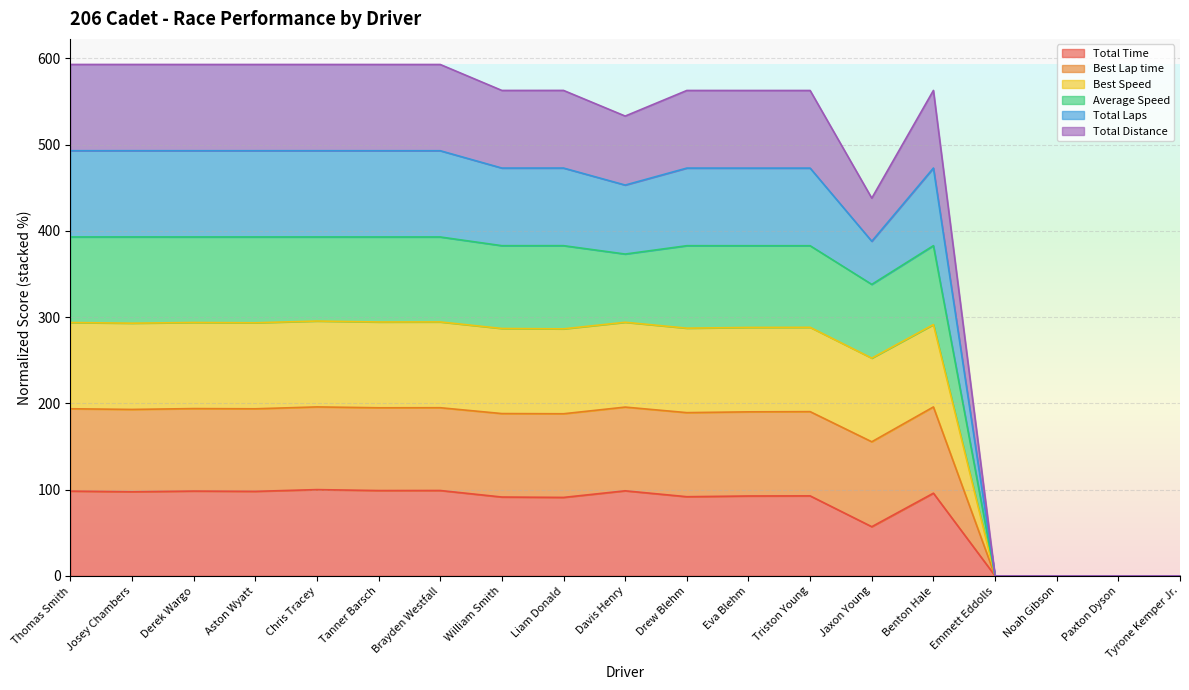

Which label corresponds to the smallest value in the chart?

Emmett Eddolls